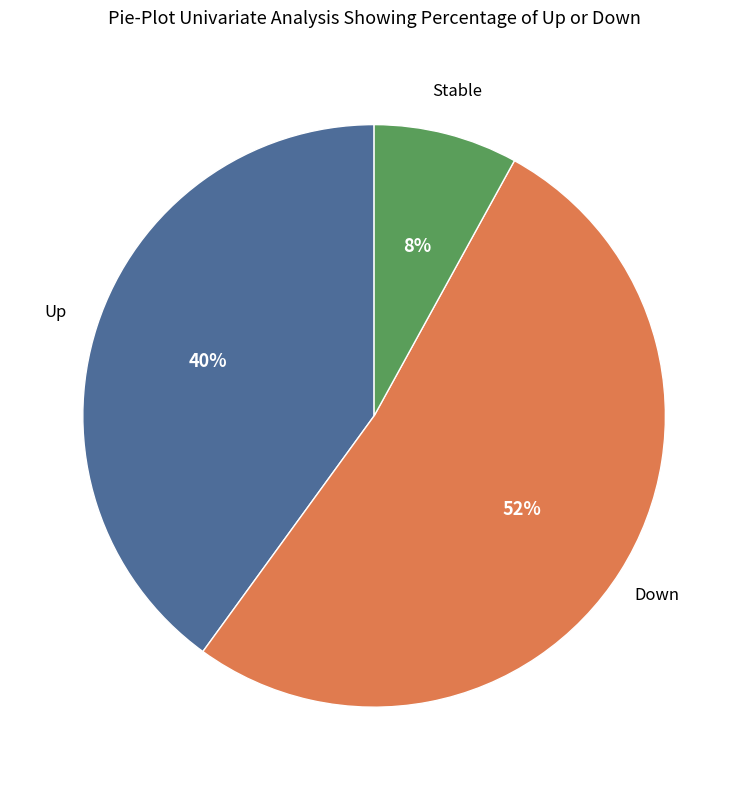

To the nearest percent, what is the average slice percentage?

33%